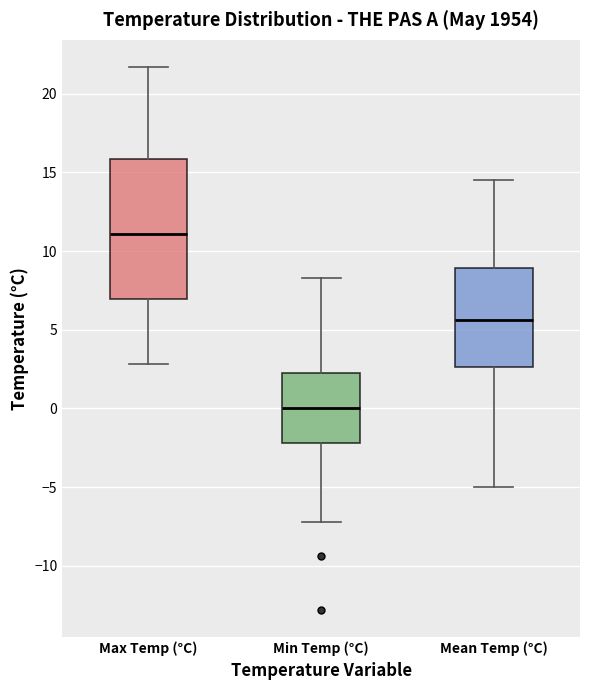

Comparing the boxes themselves (not the whiskers), which one is the tallest?

Max Temp (°C)